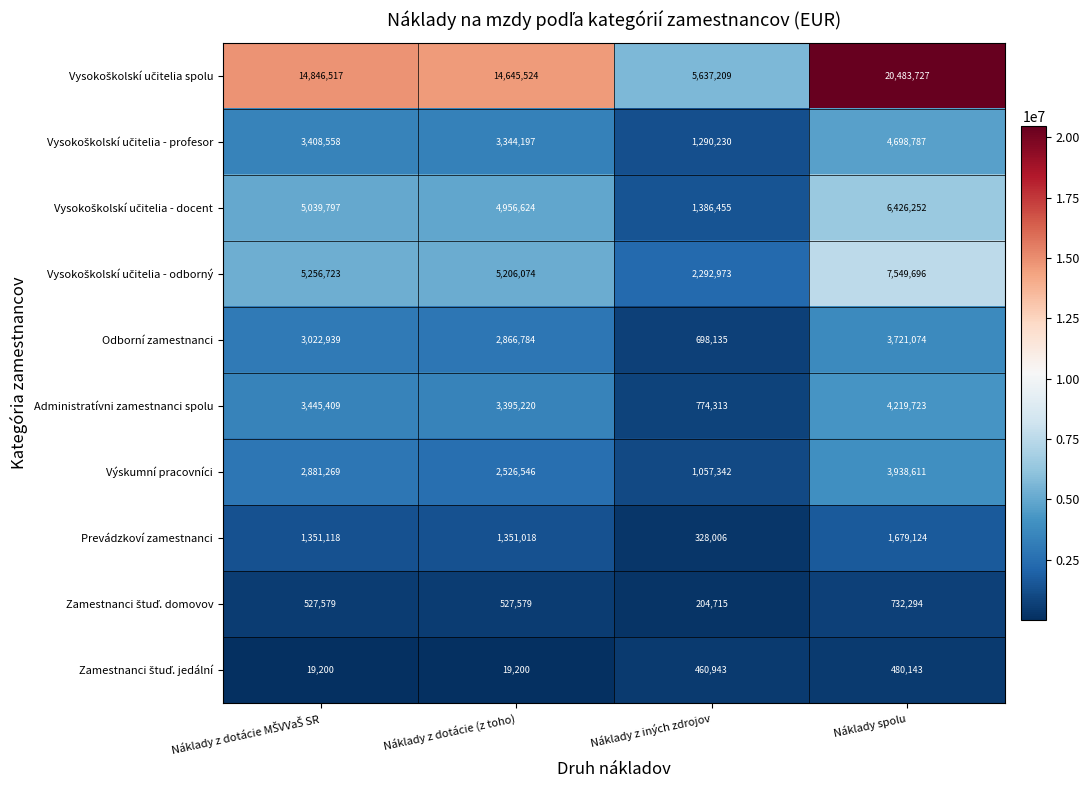

At how many categories does at least one series exceed 4603951?

4